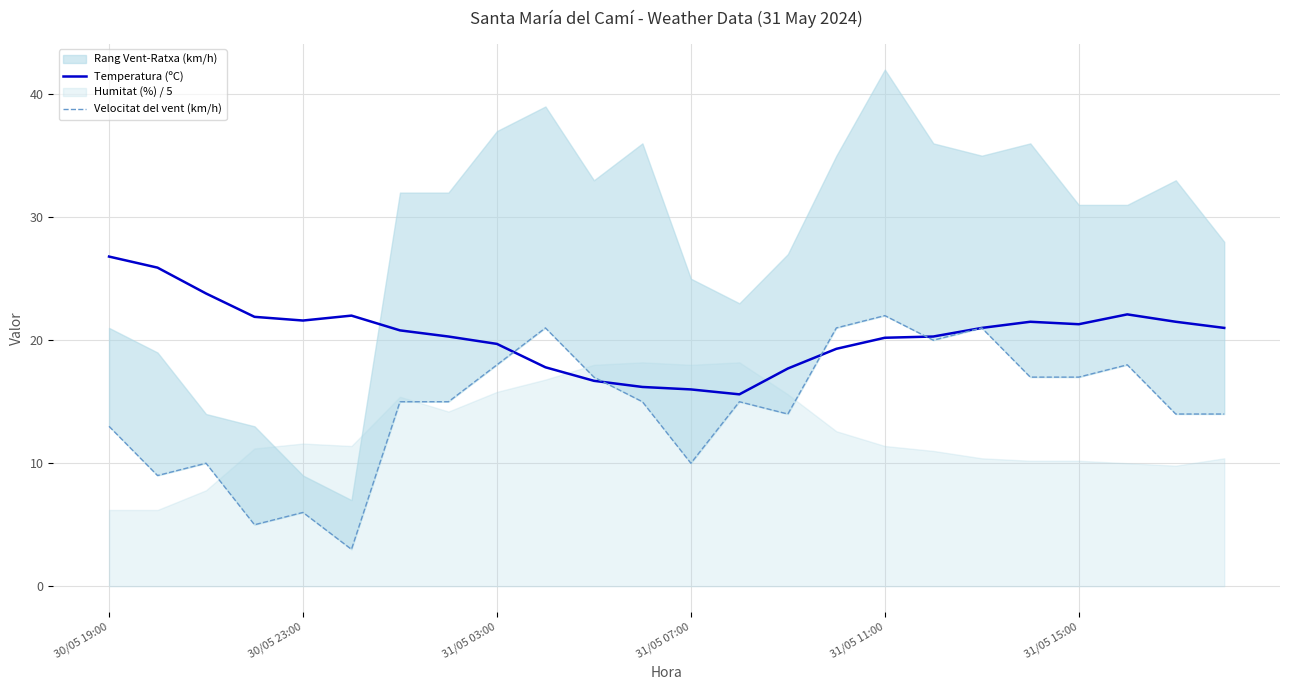

What is the maximum value for Temperatura (ºC)?

26.8